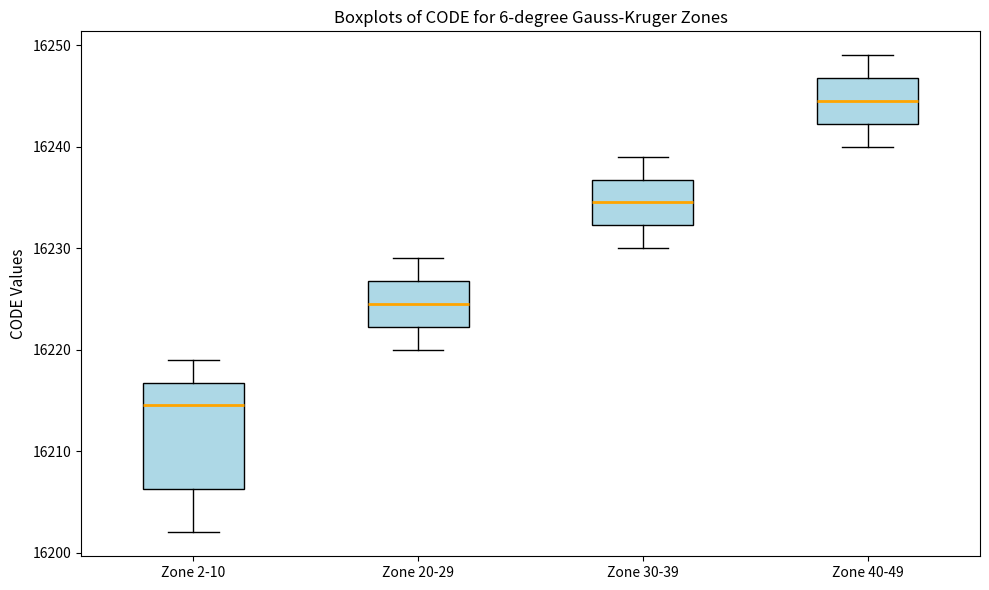

Comparing the boxes themselves (not the whiskers), which one is the tallest?

Zone 2-10